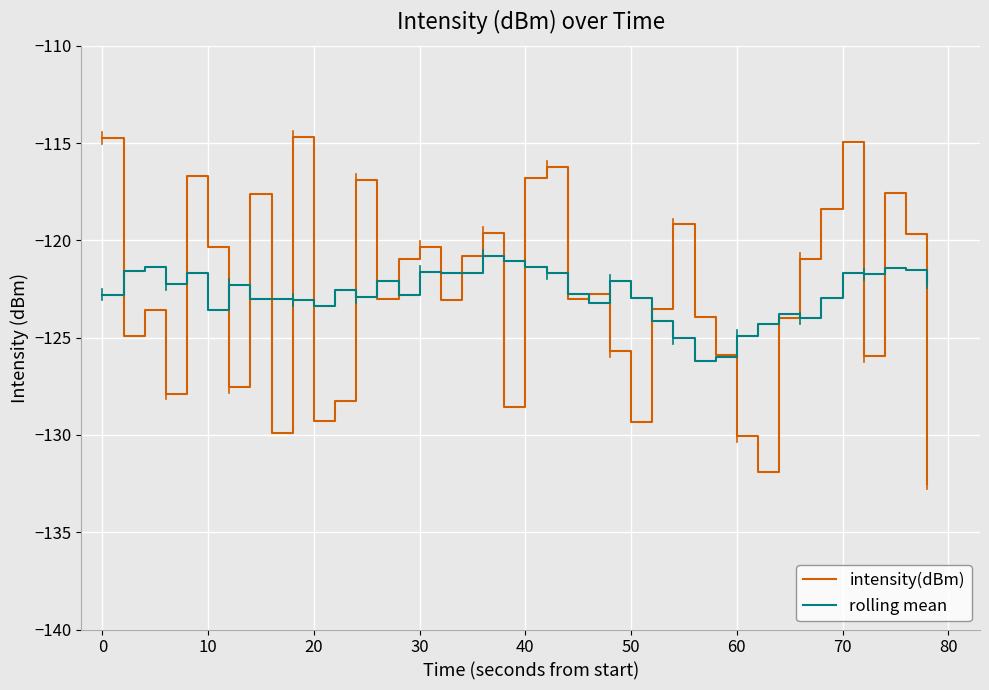

How many times do intensity(dBm) and rolling mean cross each other?

23